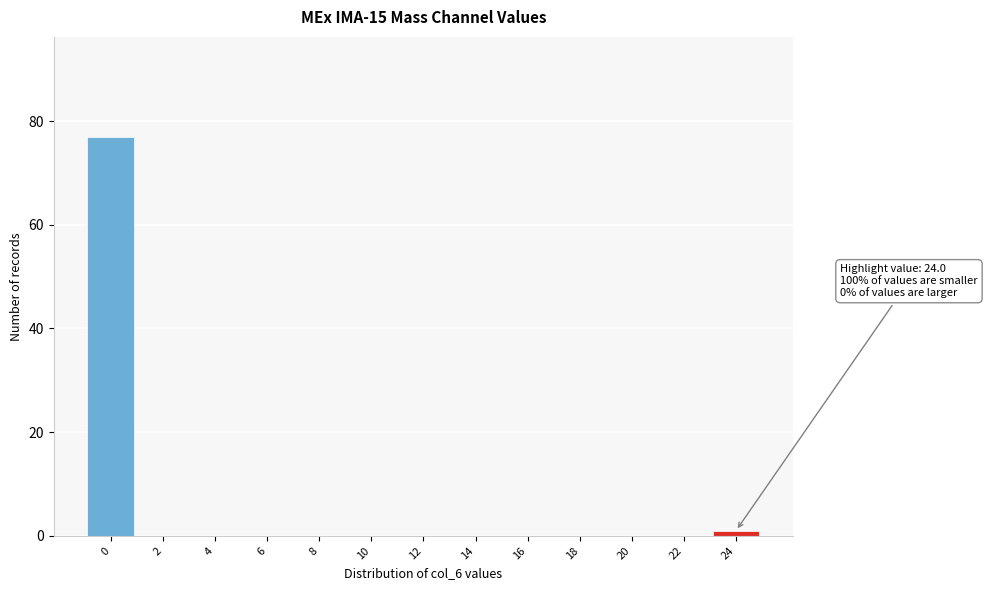

Reading left to right, transcribe all the data shown in this chart.

0=77	2=0	4=0	6=0	8=0	10=0	12=0	14=0	16=0	18=0	20=0	22=0	24=1